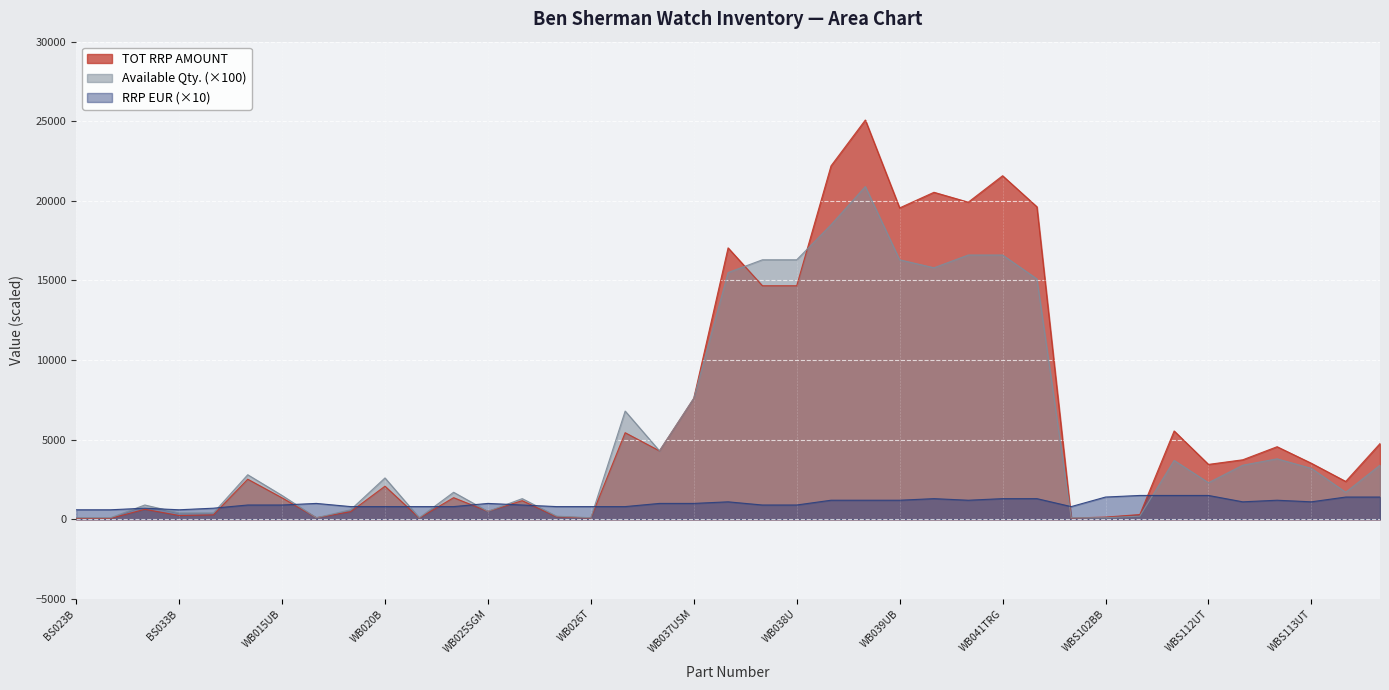

Which series changed the most between WB039BB and WB041USM?

Available Qty.